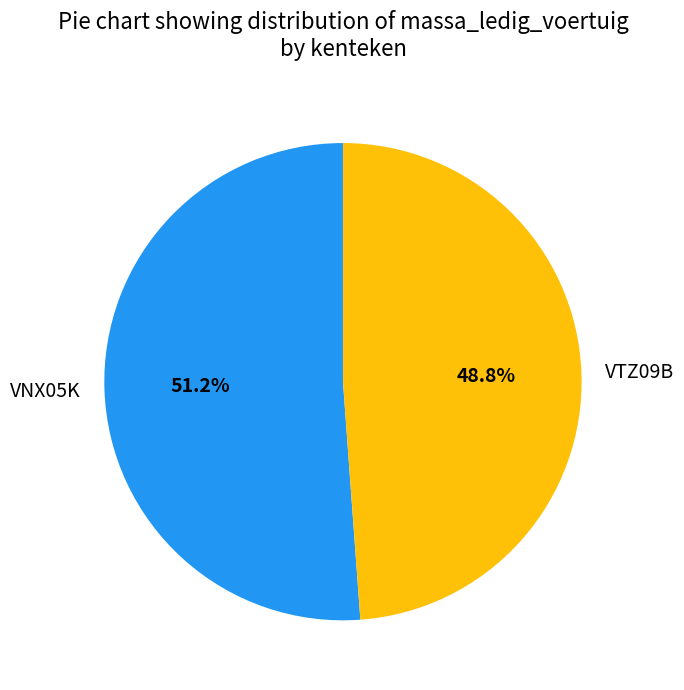

To the nearest percent, what portion does VTZ09B represent?

49%